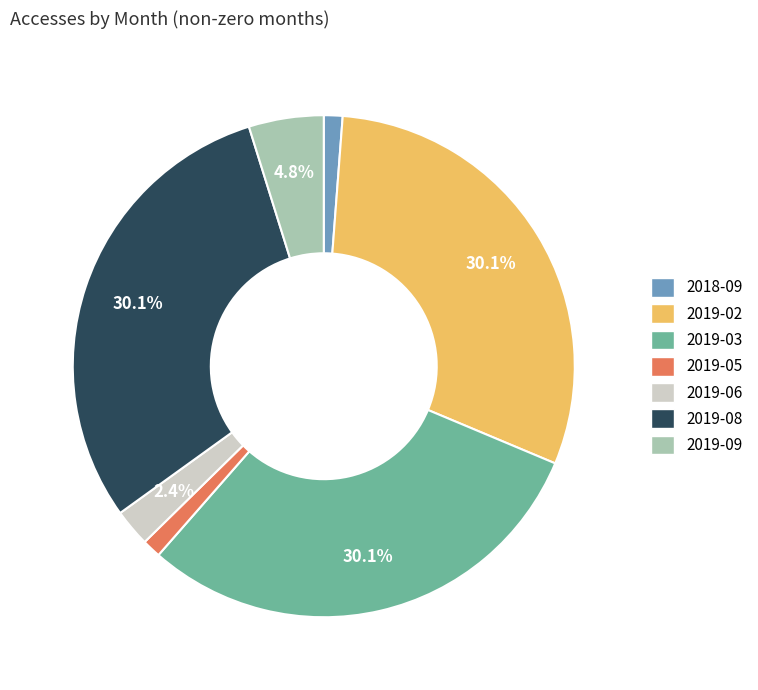

To the nearest percent, what is the combined percentage of 2019-09 and 2019-03?

35%